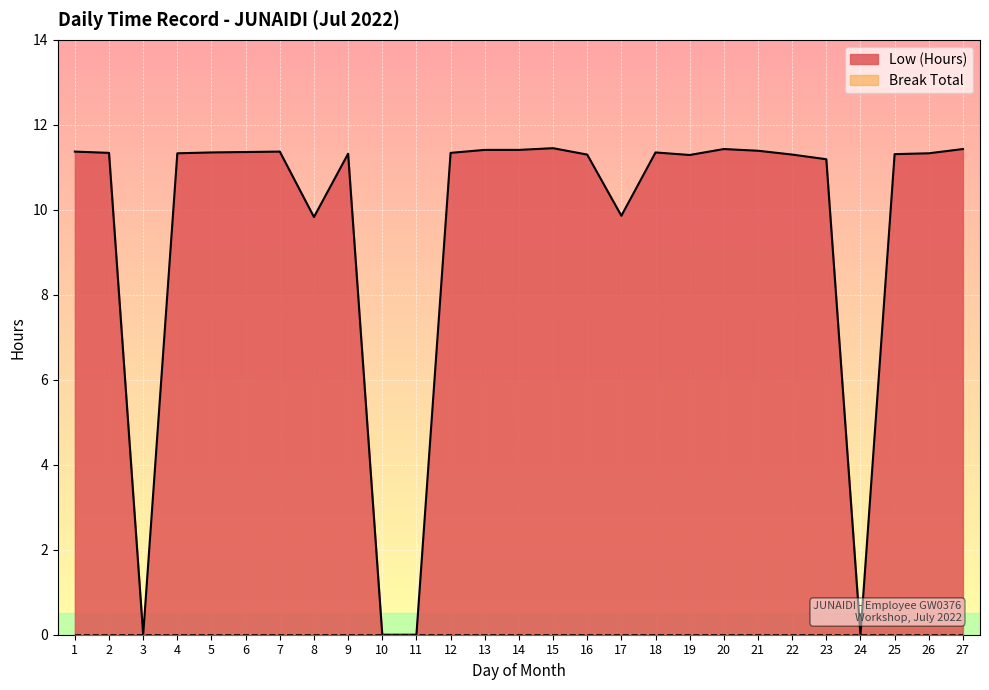

True or false: the data shows 11.4 at 6.

True